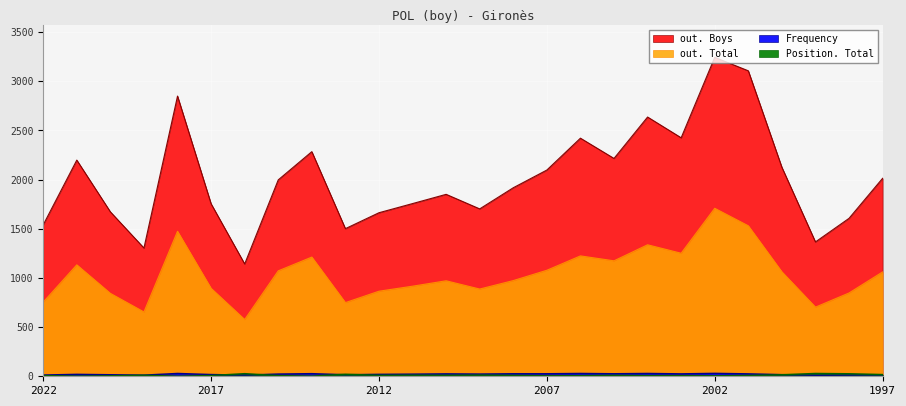

What are all the series names shown in the legend?

out. Total, out. Boys, Frequency, Position. Total